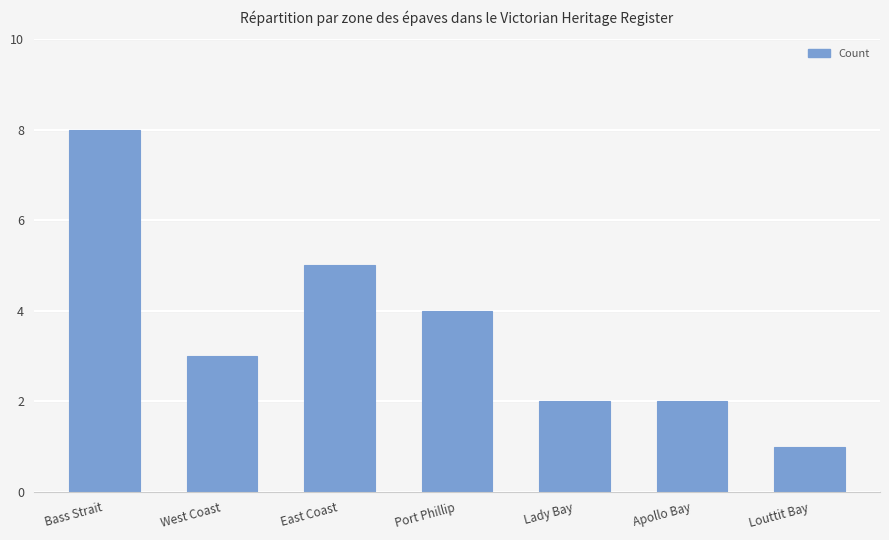

Which label corresponds to the largest value in the chart?

Bass Strait